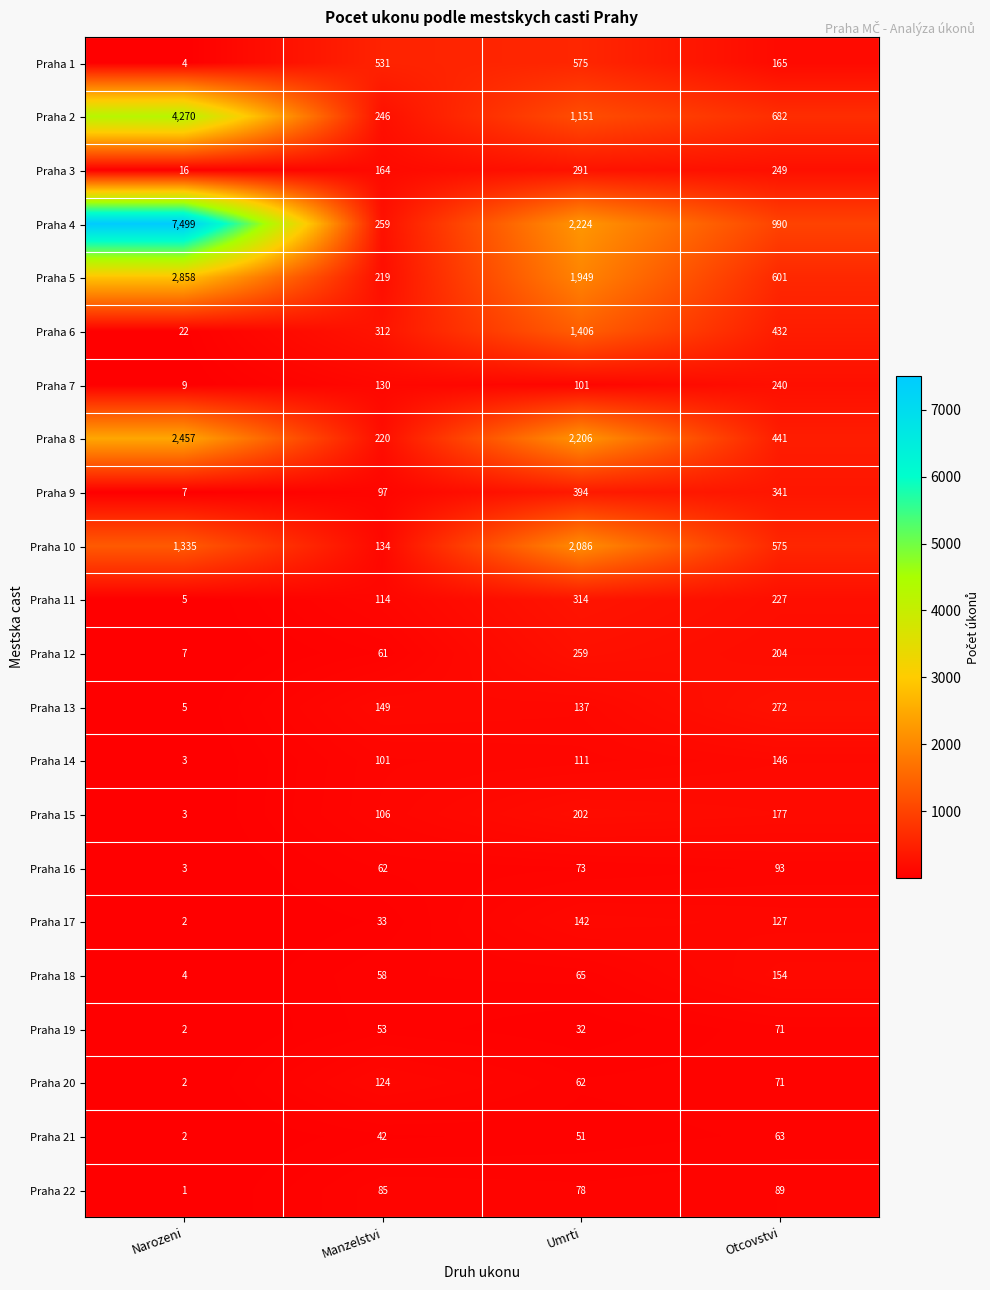

Which series changed the most between Manzelstvi and Umrti?

Praha 8